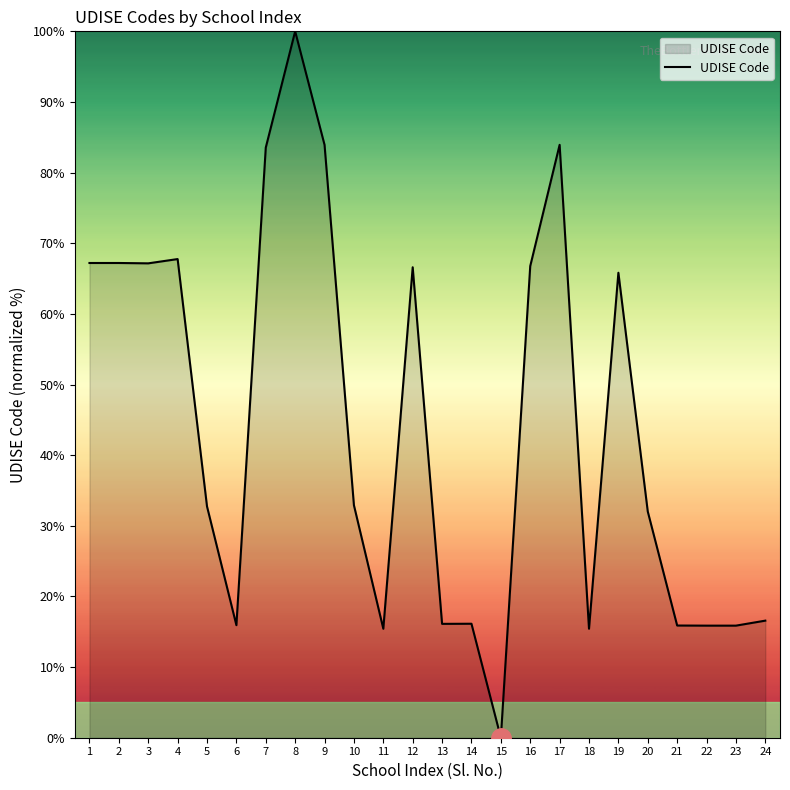

The chart shows a value of 51.5 at 5. True or false?

False